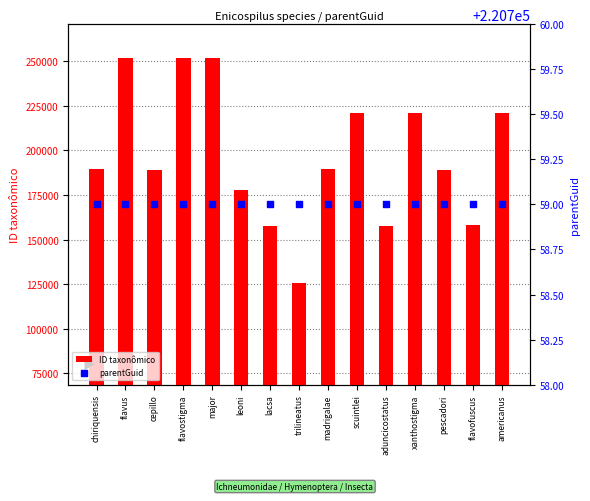

What is the total value across all series at leoni?

398812